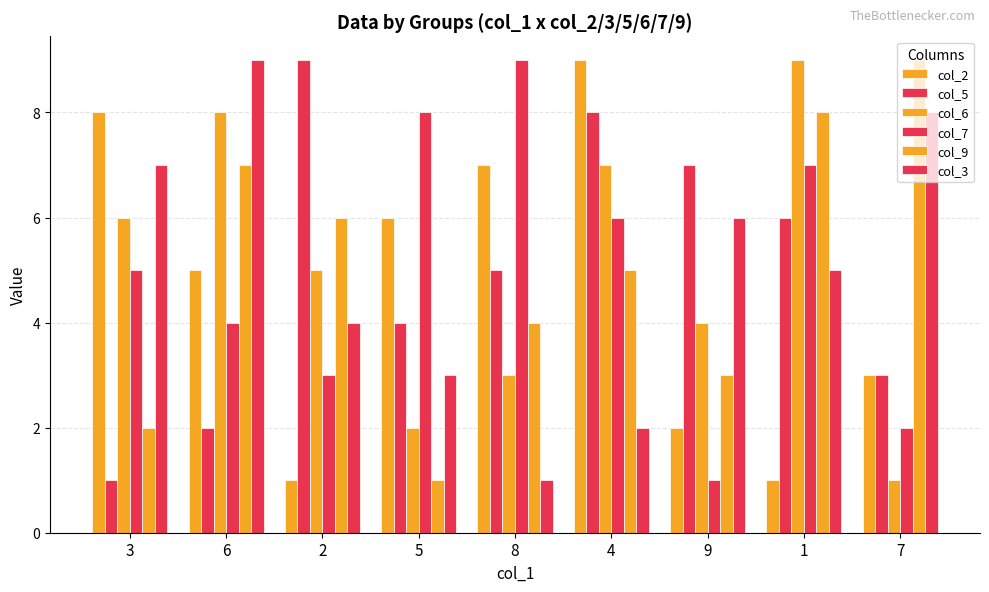

Rank the categories by col_7 value from highest to lowest.

8, 5, 1, 4, 3, 6, 2, 7, 9